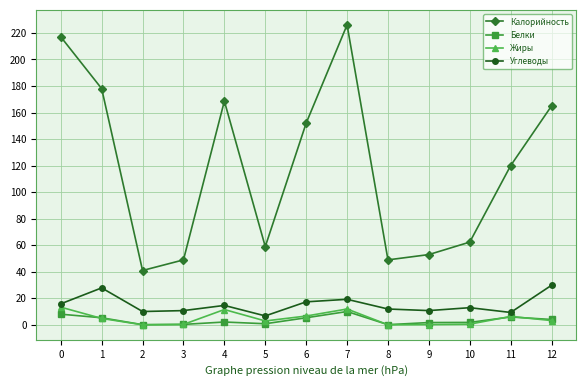

What are all the series names shown in the legend?

Калорийность, Белки, Жиры, Углеводы